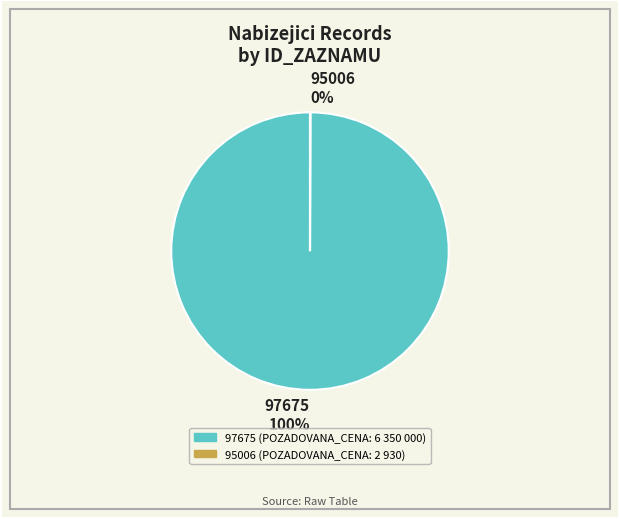

True or false: 97675 100% accounts for 90% of the total.

False